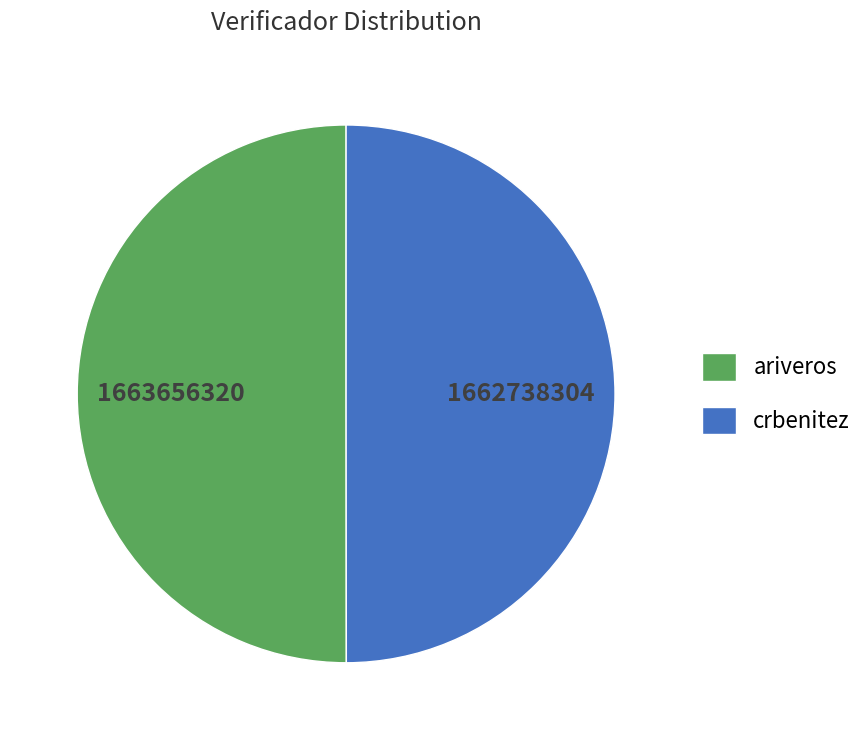

Approximately how many times larger is the value at crbenitez compared to ariveros?

1.0